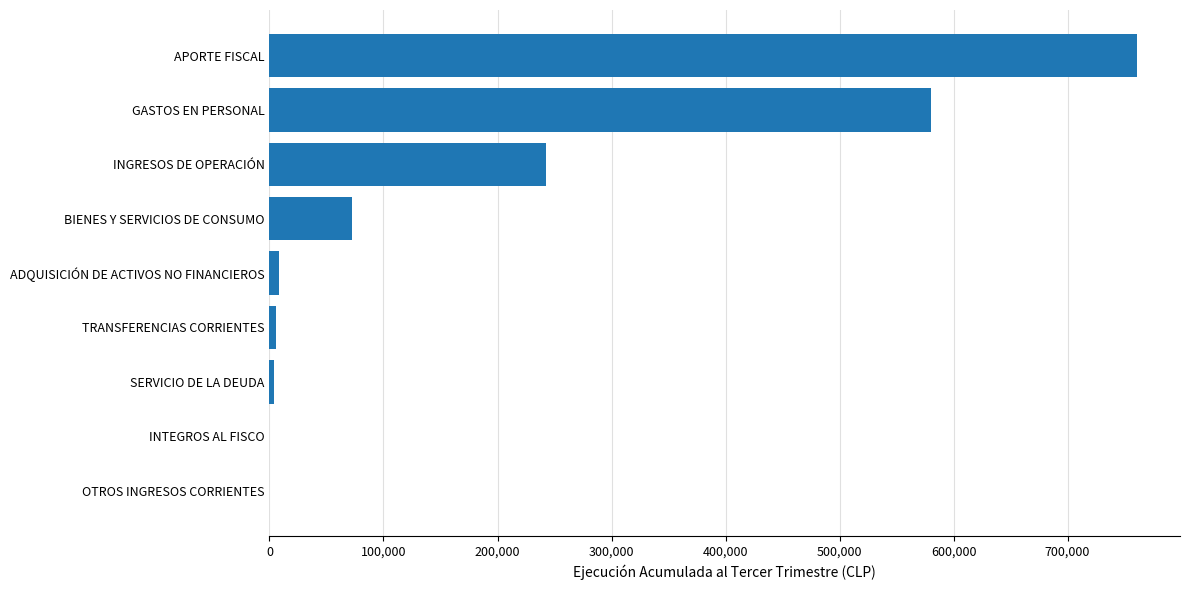

What is the sum of all values?

1672592